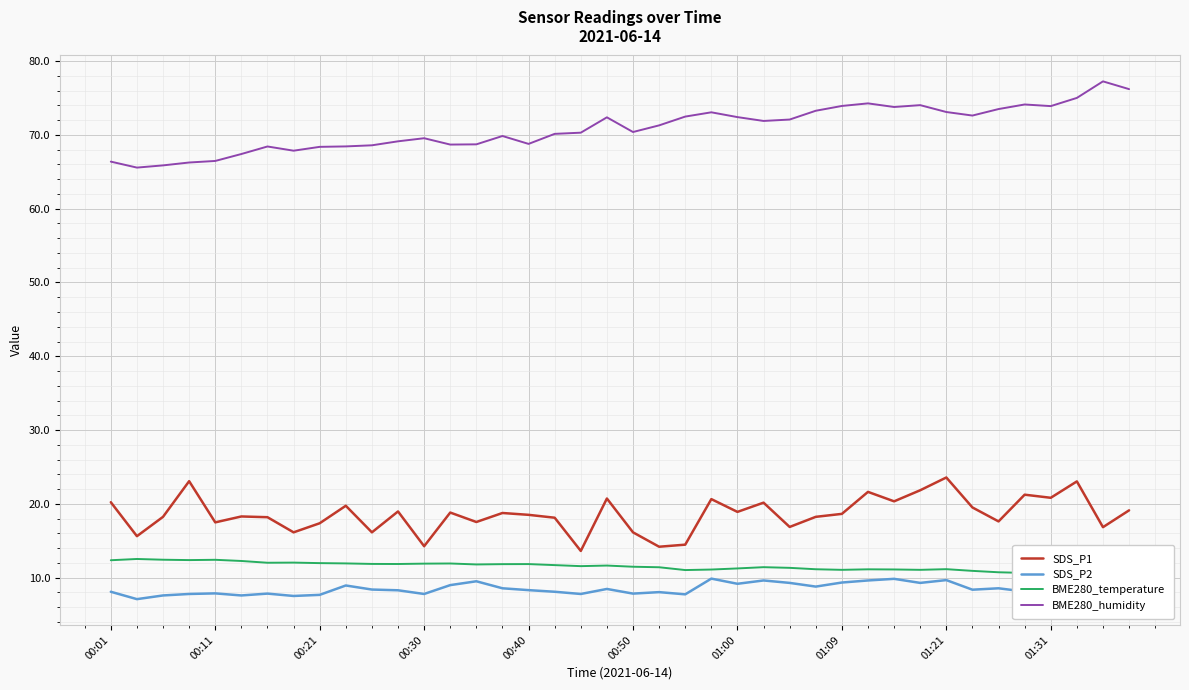

True or false: SDS_P1 and BME280_humidity cross at least once.

False